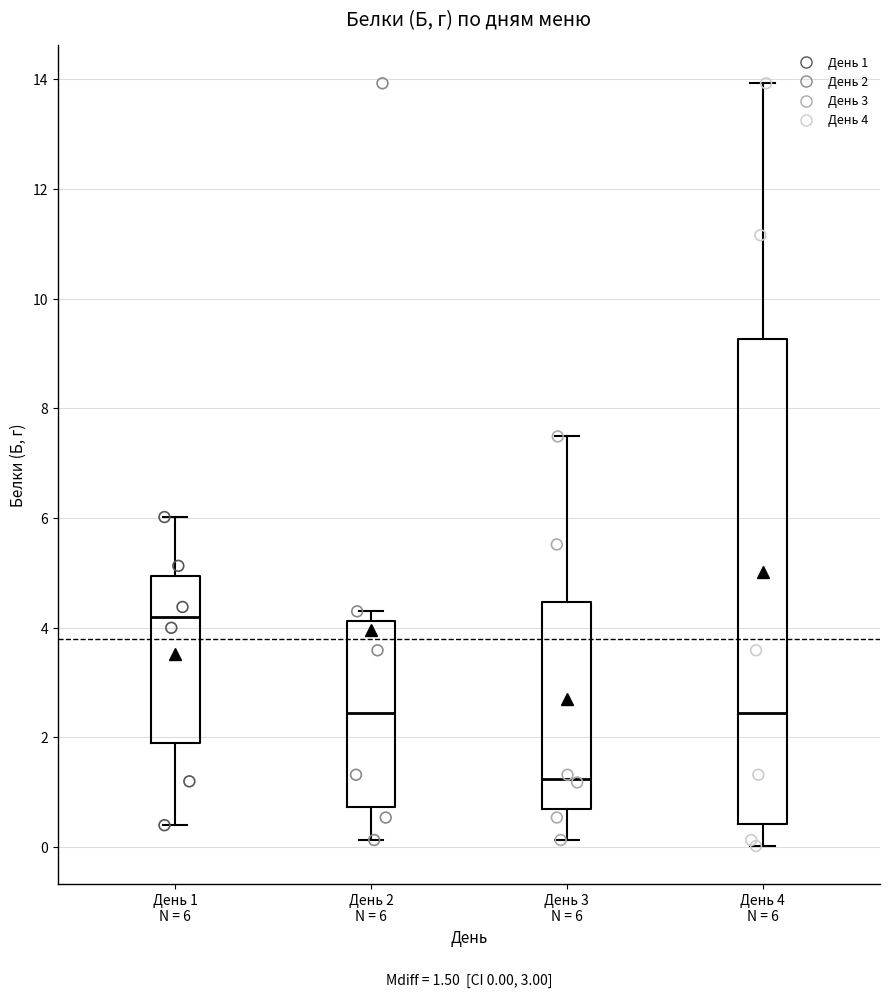

Comparing the boxes themselves (not the whiskers), which one is the tallest?

День 4 N = 6